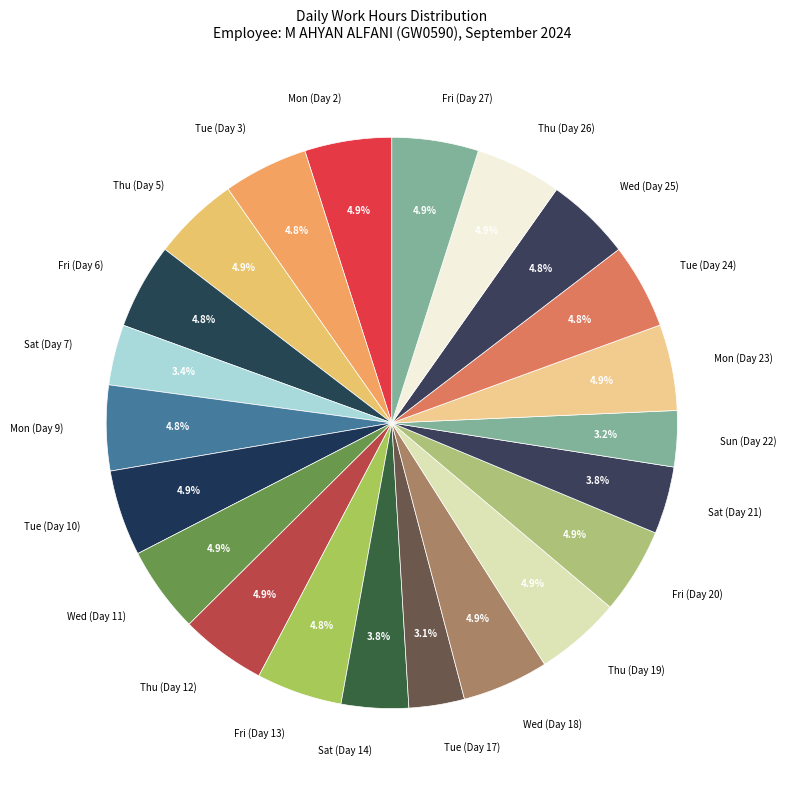

True or false: Fri (Day 20) accounts for 14% of the total.

False